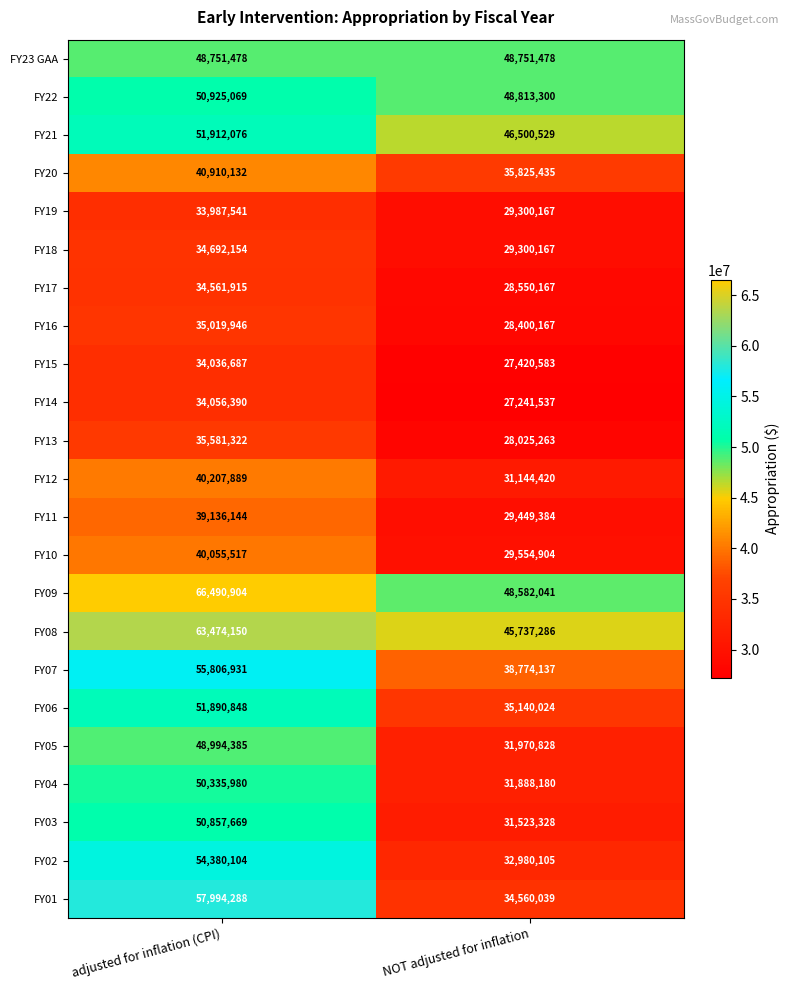

Which label corresponds to the smallest value in the chart?

NOT adjusted for inflation